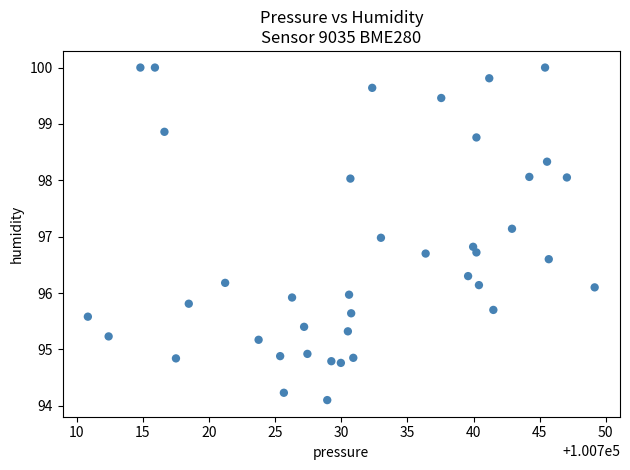

What is the range of Y values (max minus min)?

5.9